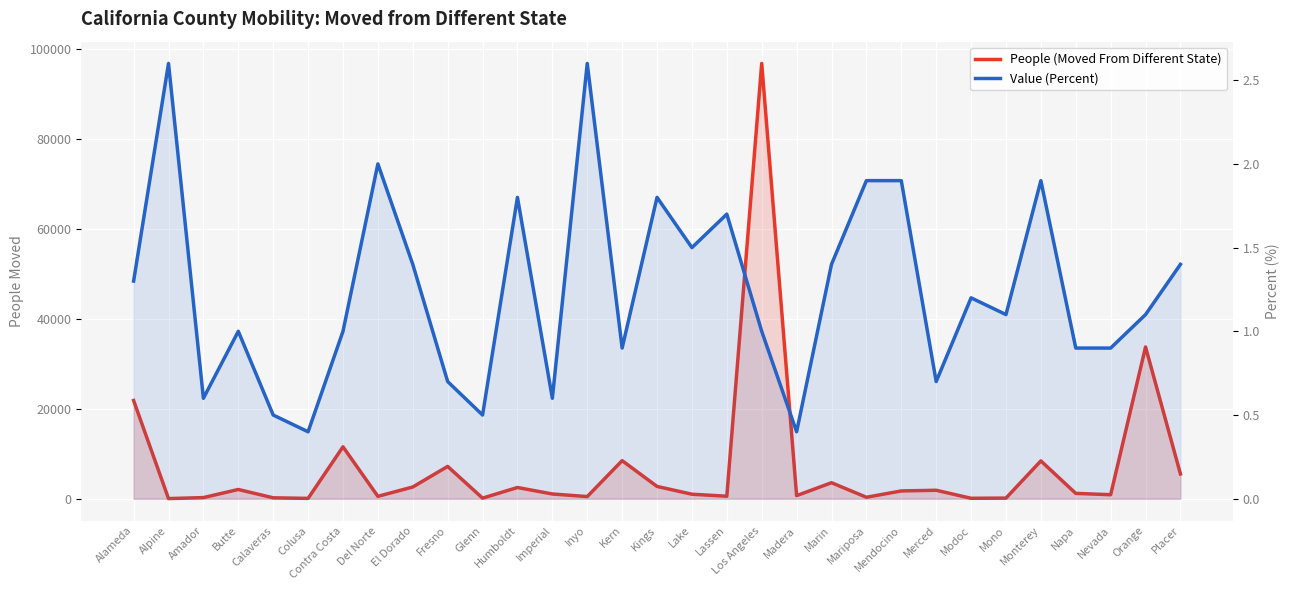

What is the difference between the Value (Percent) values at Glenn and Inyo?

2.1